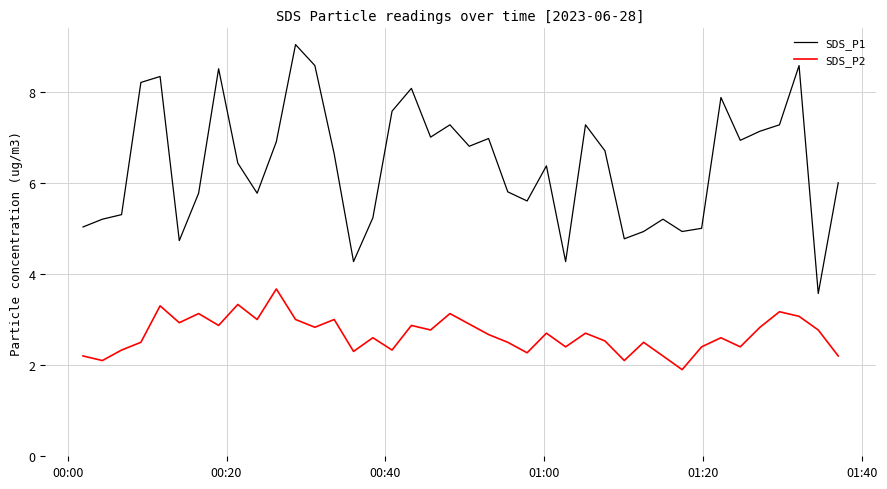

What is the minimum value shown in the chart?

1.9